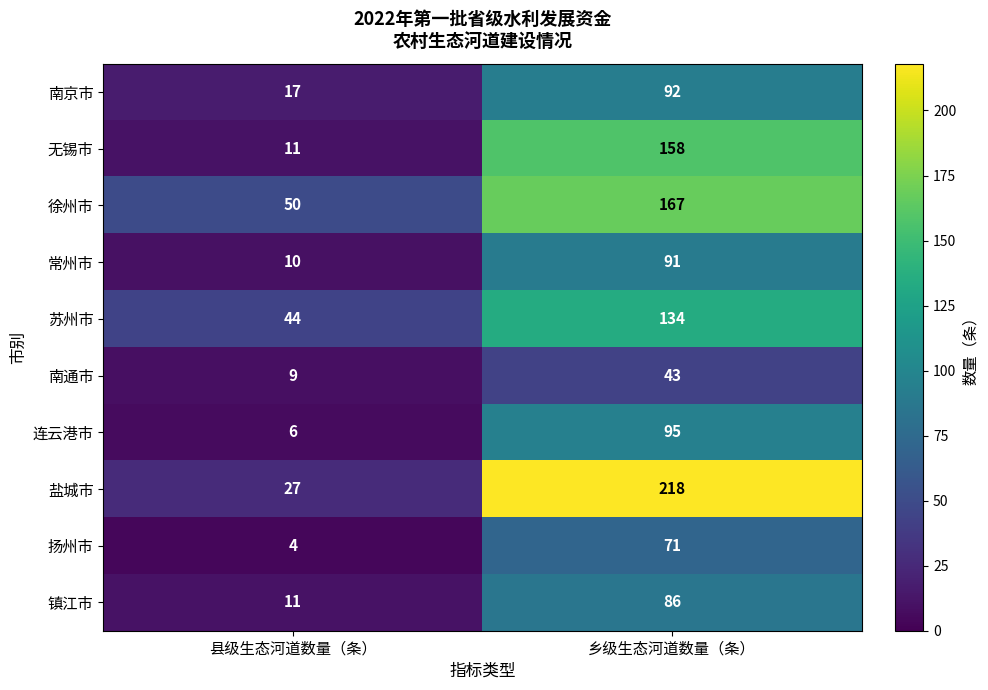

How many series are shown in this chart?

10